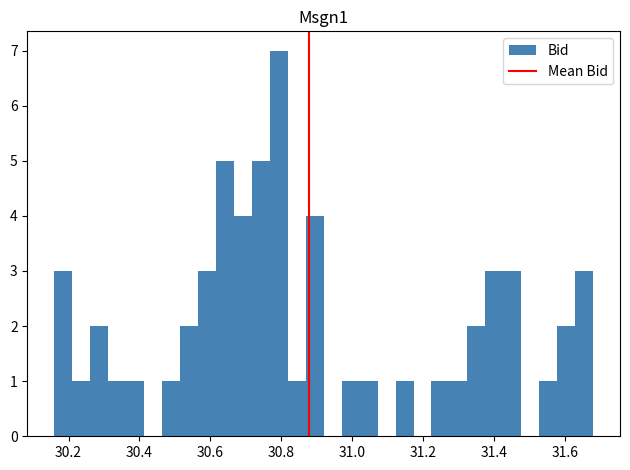

Read against the x-axis, roughly where is the centre of the tallest bar?

30.80